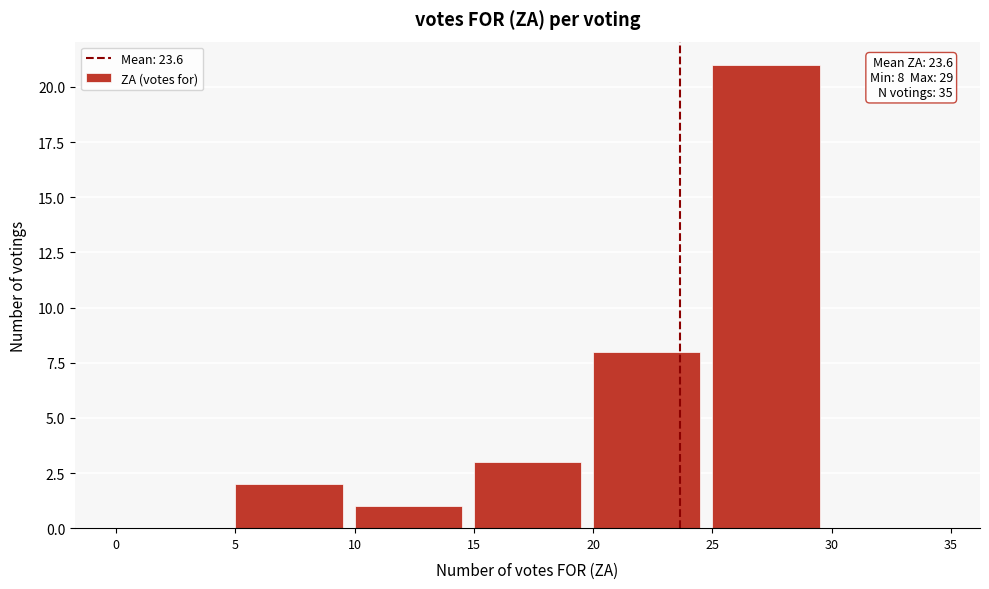

Over which range of the x-axis is the bar tallest?

25 to 30